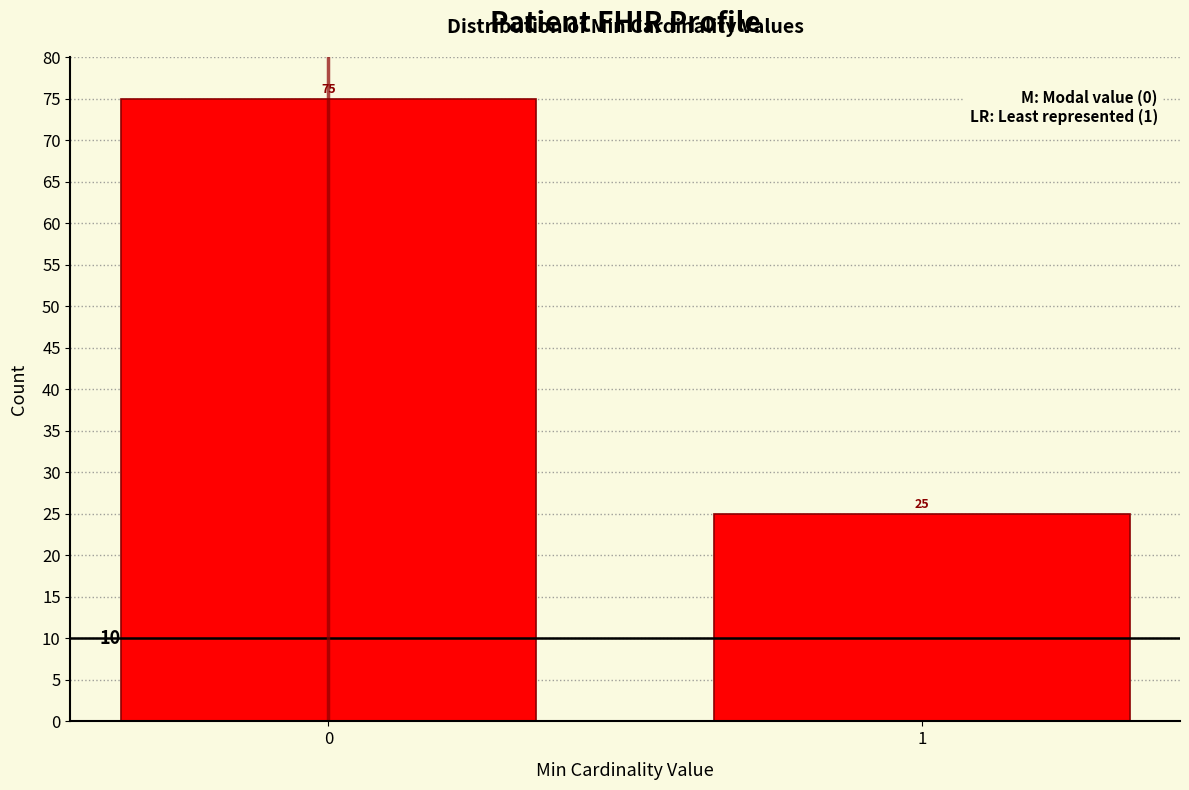

Reading right to left, list all the values displayed in this chart.

1=25	0=75